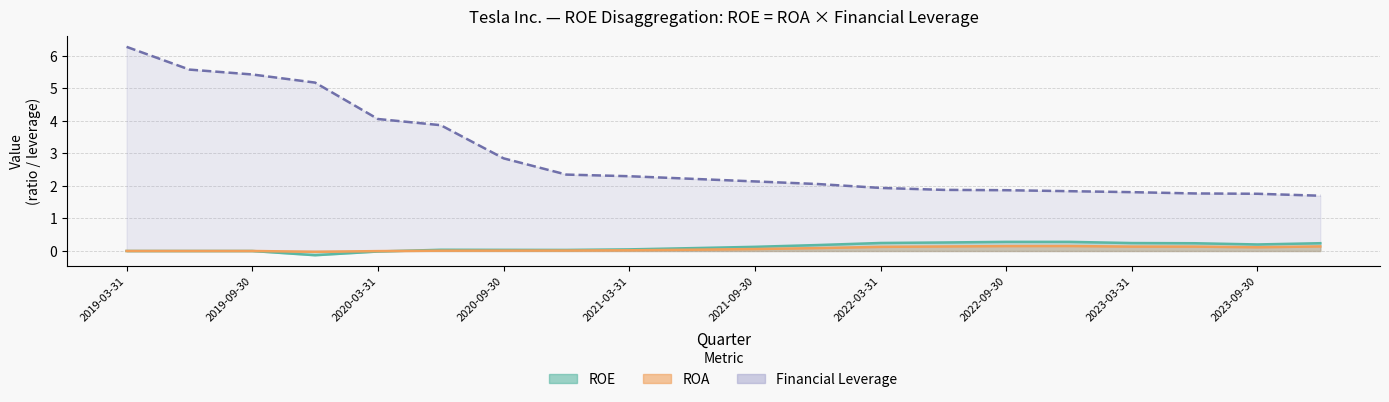

List the labels in order of ROE value, largest first.

2022-12-31, 2022-09-30, 2022-06-30, 2022-03-31, 2023-03-31, 2023-12-31, 2023-06-30, 2023-09-30, 2021-12-31, 2021-09-30, 2021-06-30, 2021-03-31, 2020-06-30, 2020-09-30, 2020-12-31, 2019-03-31, 2019-06-30, 2019-09-30, 2020-03-31, 2019-12-31